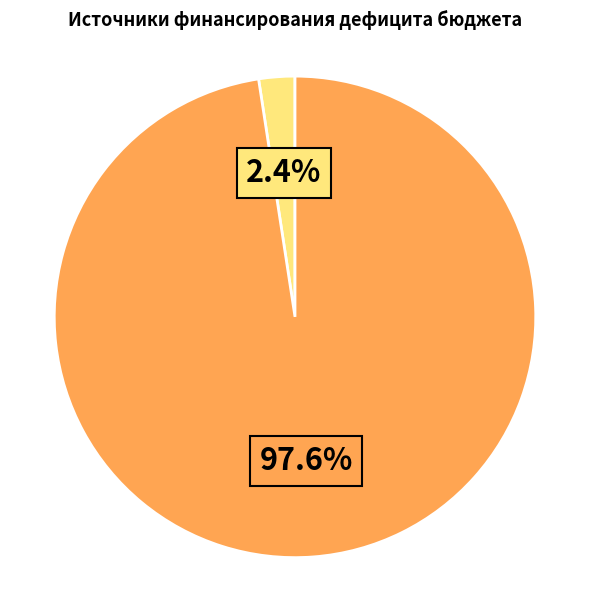

Is there a majority slice in this chart?

Yes